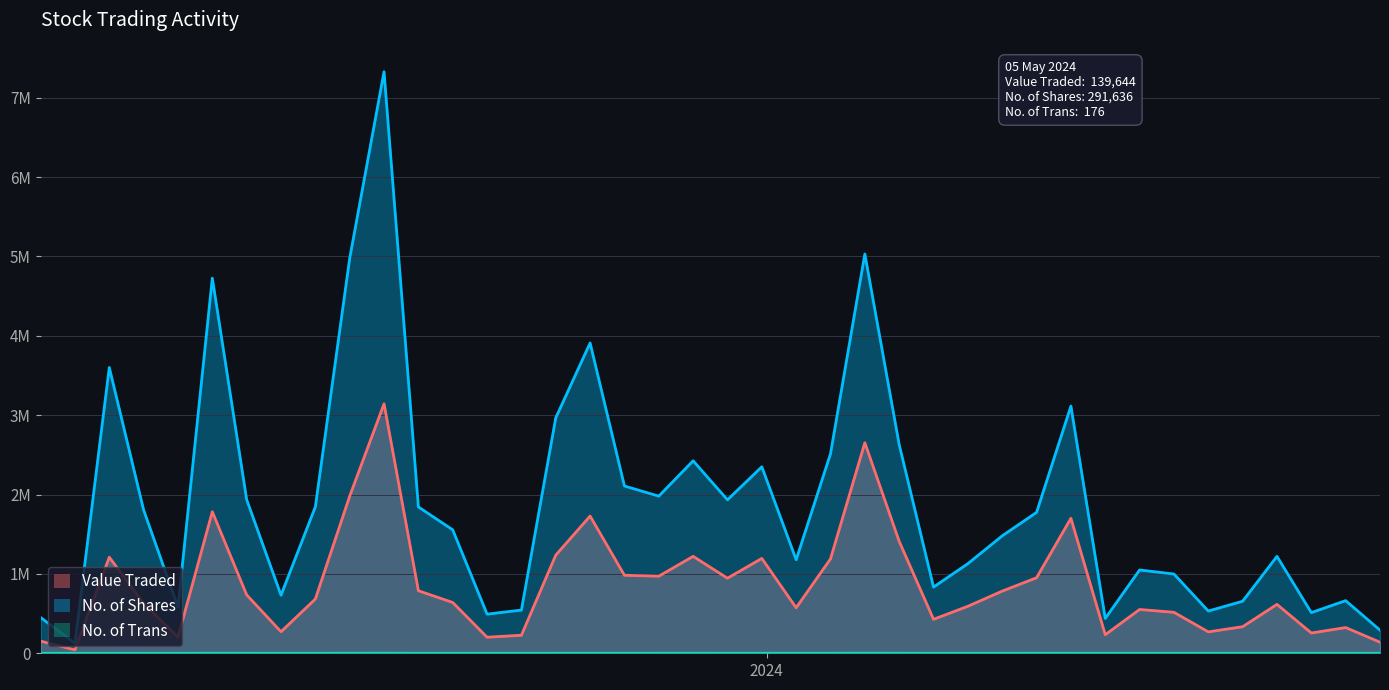

What is the difference between the second highest and second lowest values in the Value Traded series?

2512729